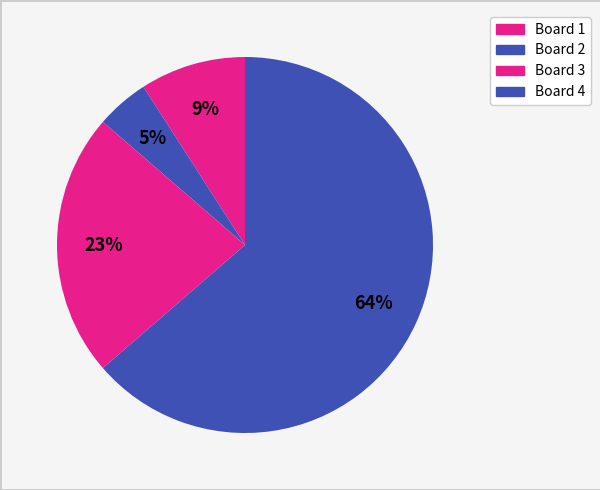

What is the largest slice in the pie chart?

Board 4